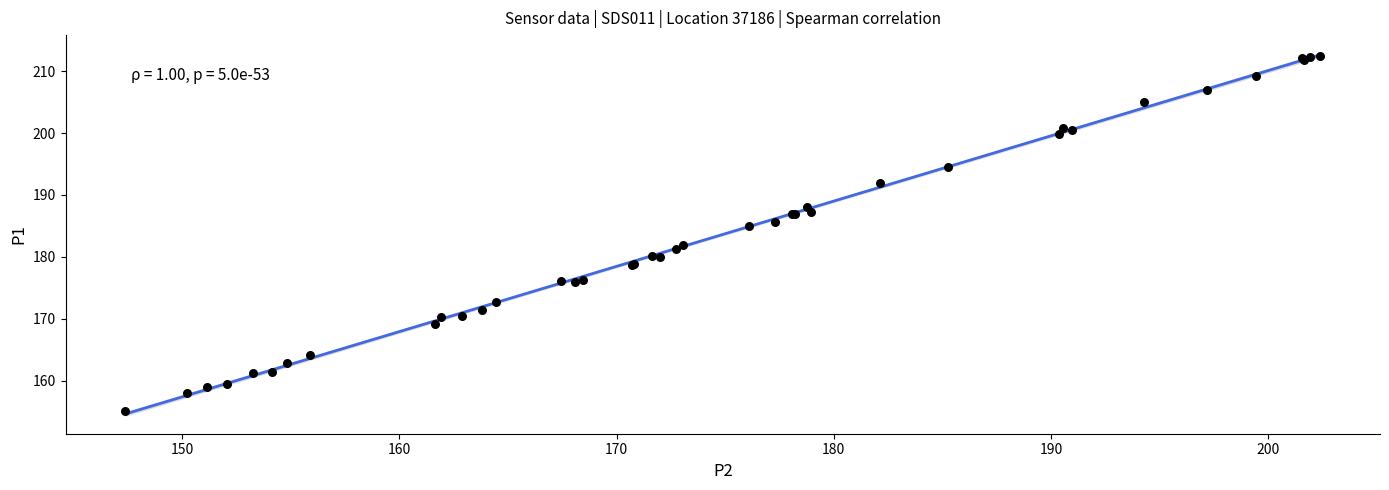

What Y value in the scatter plot is closest to 183?

181.9